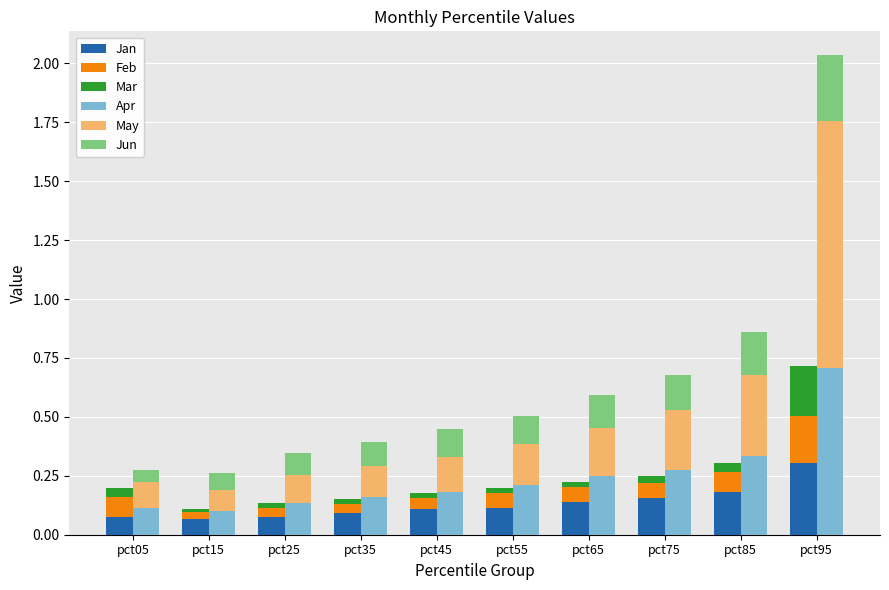

How many data points does each series have?

10